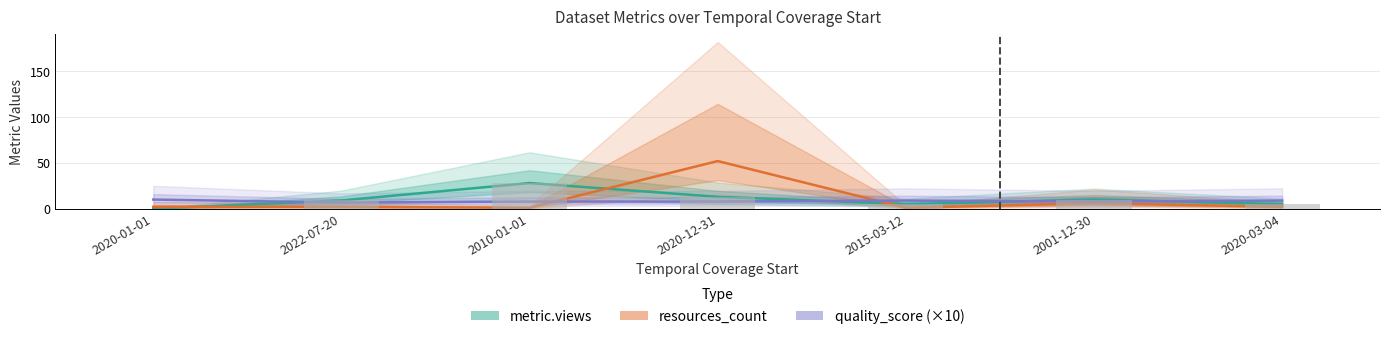

Does the chart contain any negative values?

No